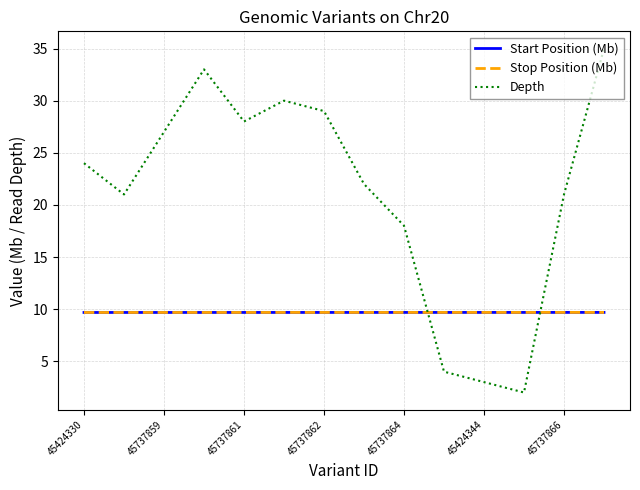

Which series has the largest range (max minus min)?

Depth